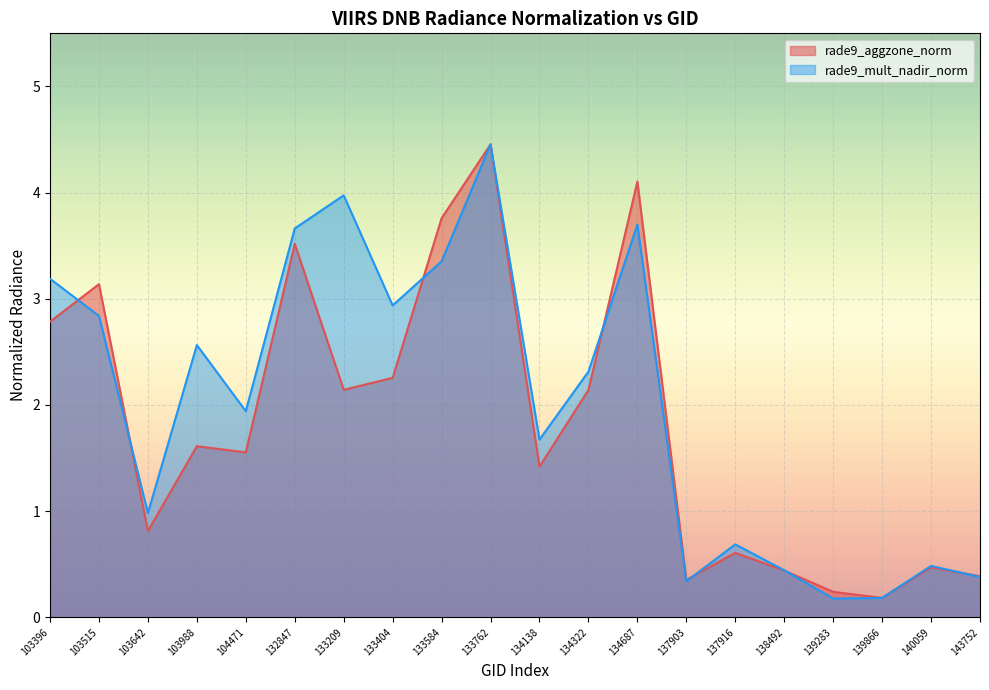

What is the total value across all series at 140059?

1.0